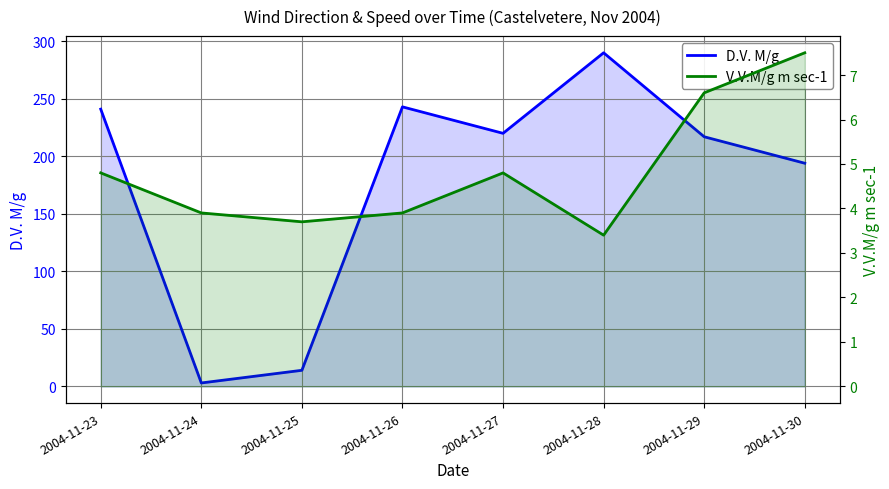

Which has a higher value, 2004-11-29 or 2004-11-24?

2004-11-29